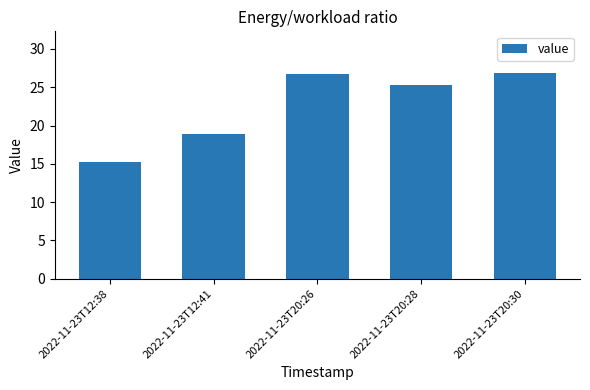

What is the ratio of the value at 2022-11-23T20:30 to the value at 2022-11-23T20:26?

1.0